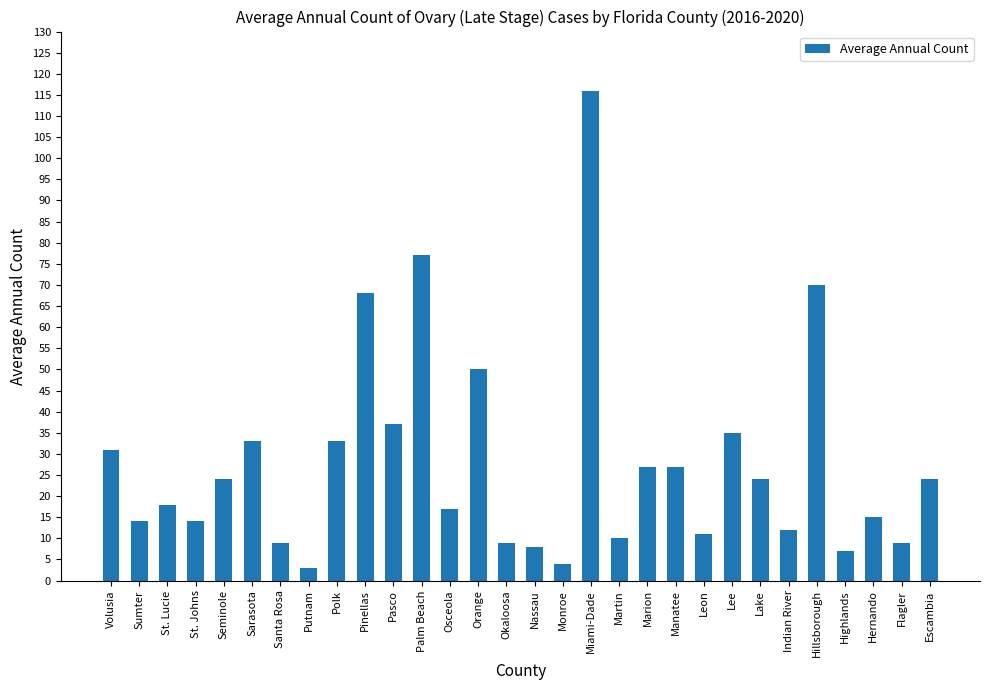

What is the value of the 20th bar from the left?

27